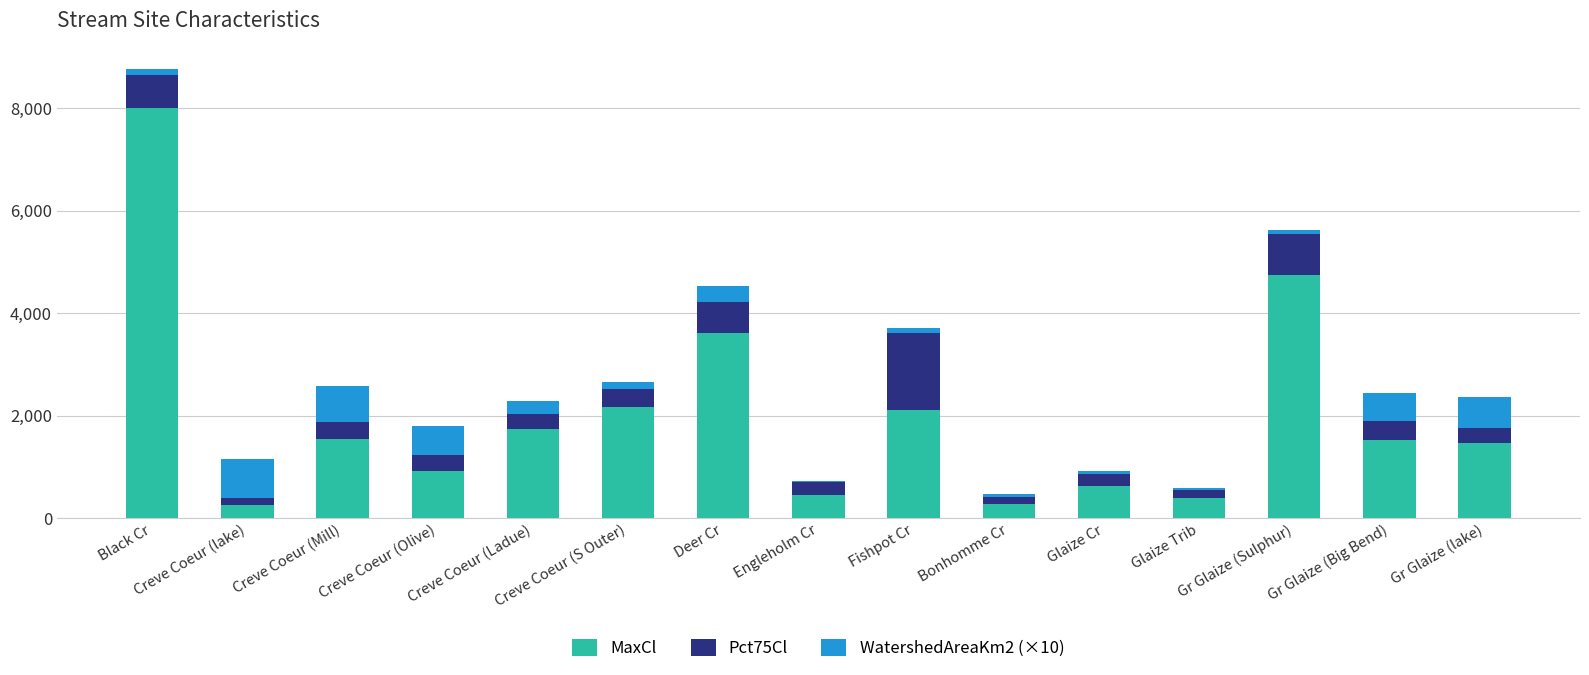

How many distinct data groups are displayed?

3